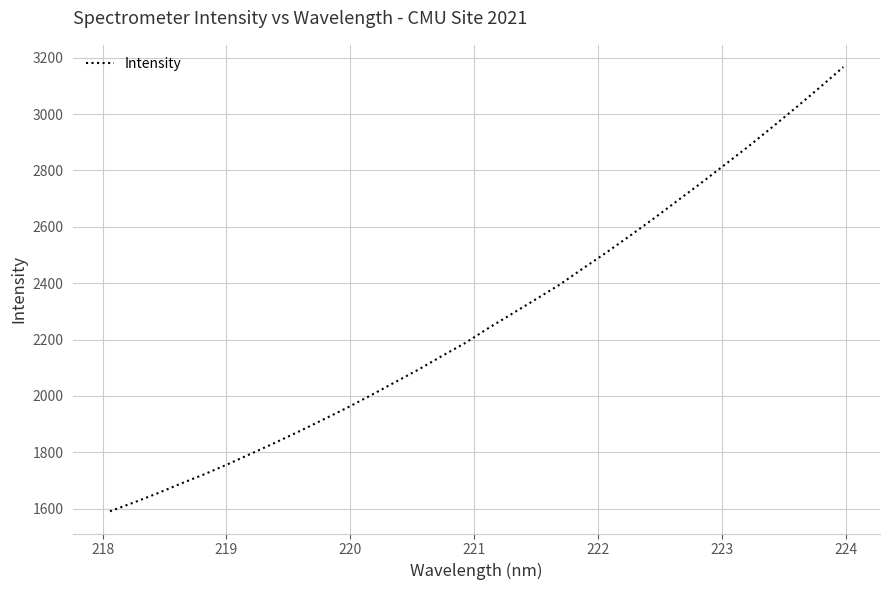

What is the difference between the maximum and minimum values?

1576.0